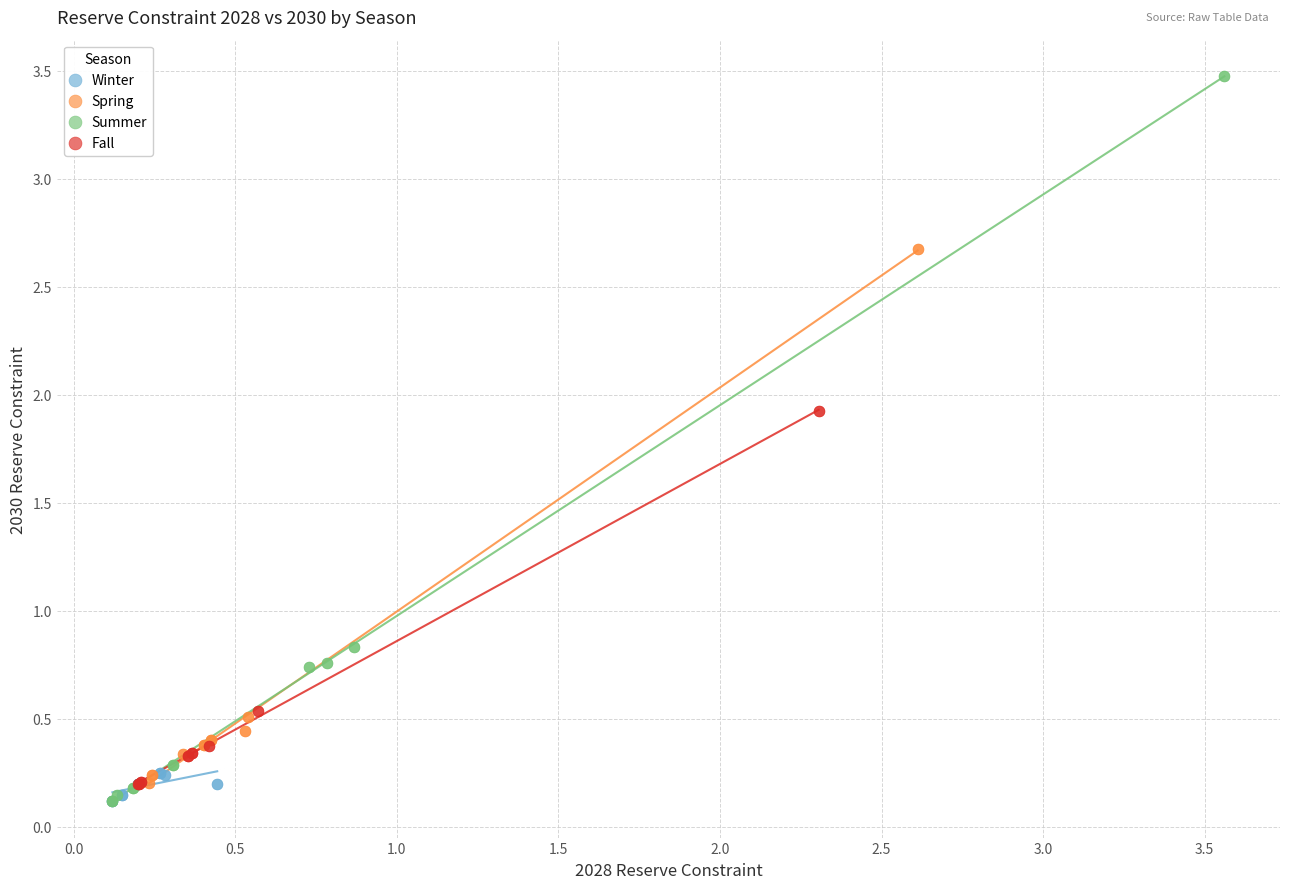

Which series has the widest spread of Y values?

Summer